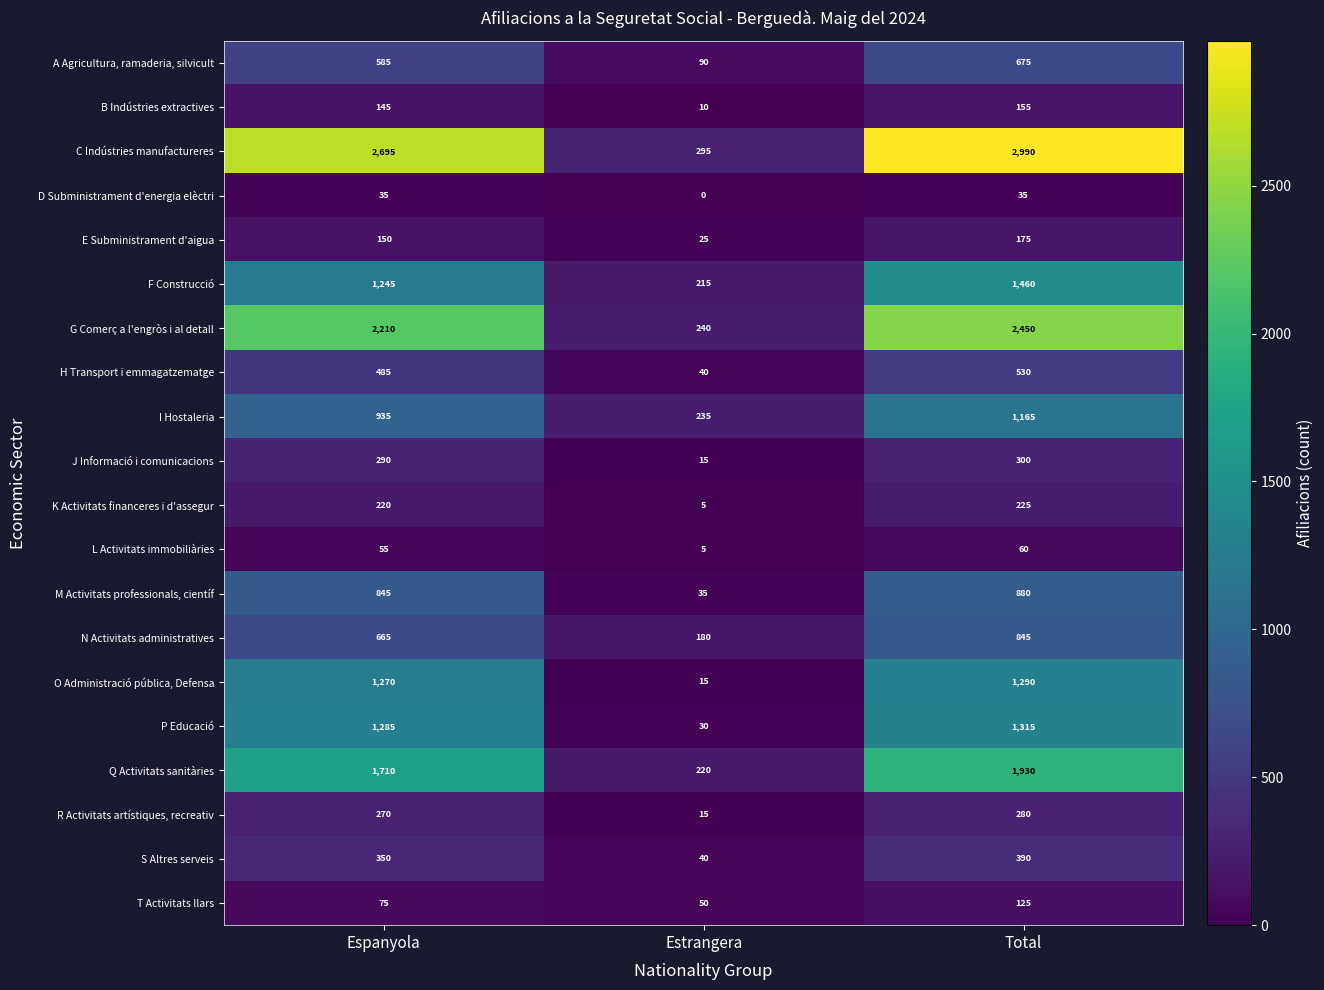

Which series has the largest range (max minus min)?

C Indústries manufactureres